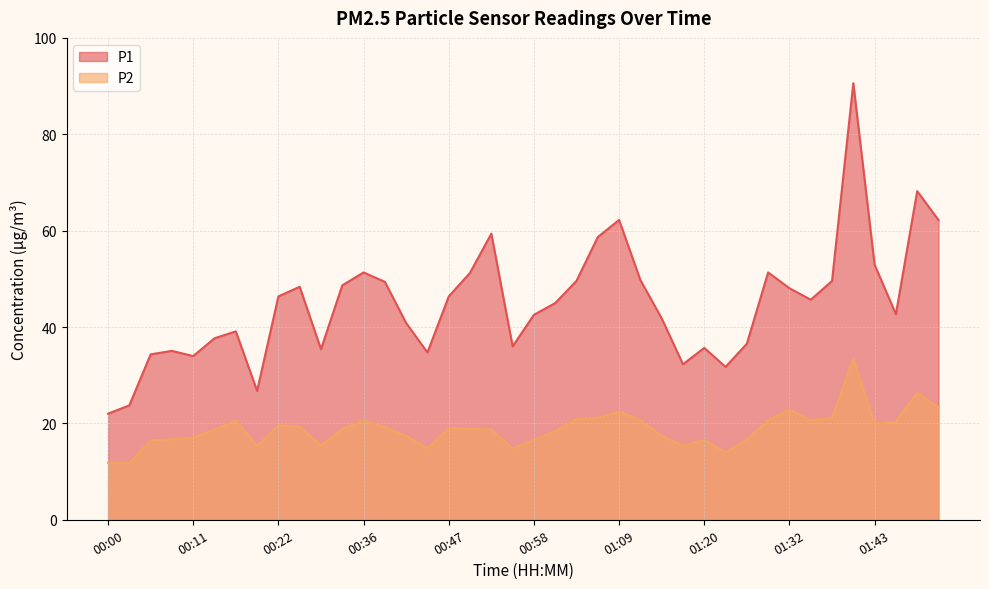

True or false: P1 and P2 intersect in this chart.

False